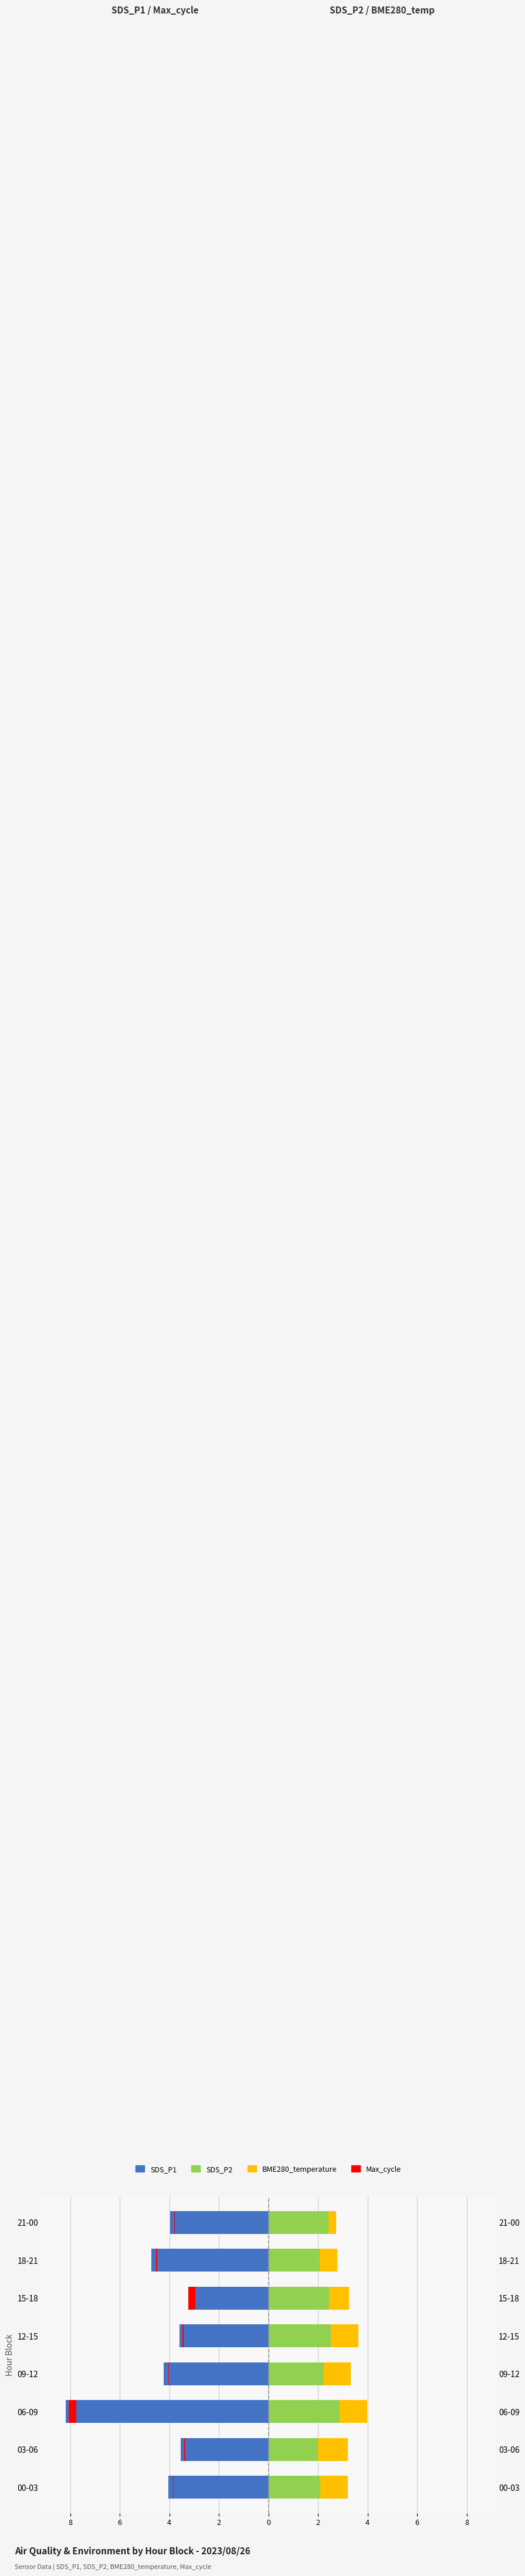

Does the chart contain any negative values?

Yes